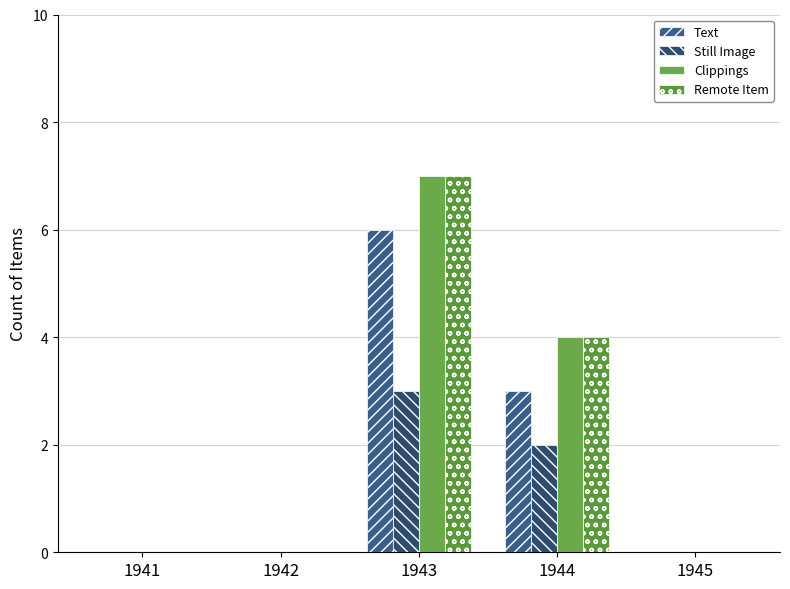

What is the sum of all Text values?

9